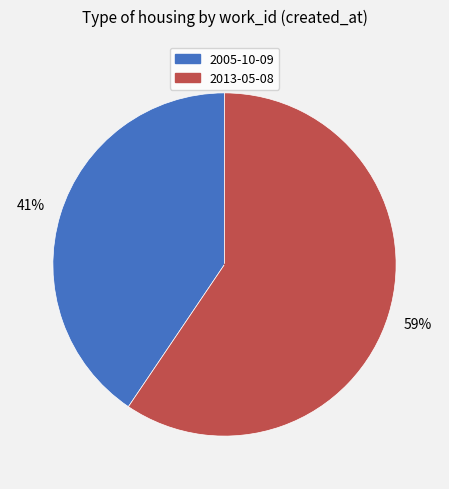

Combined, do 2005-10-09 and 2013-05-08 account for over 50%?

Yes